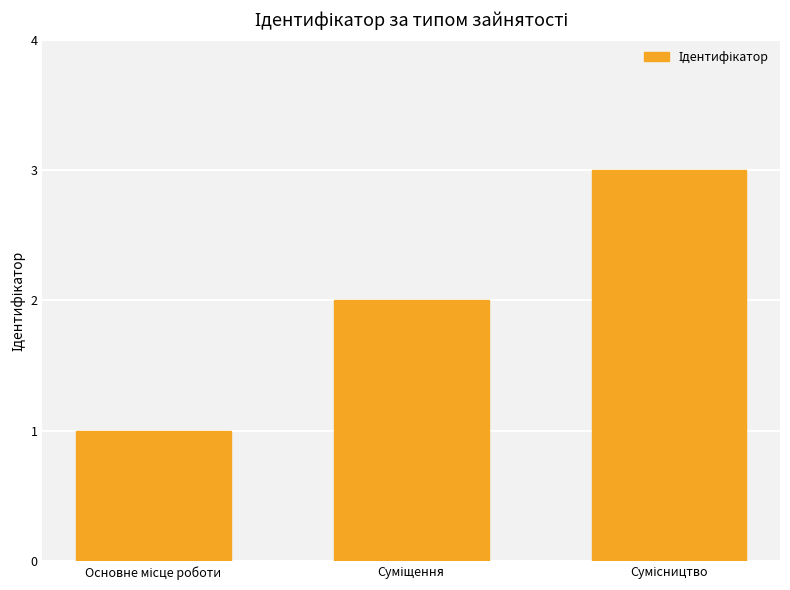

What is the sum of all values?

6